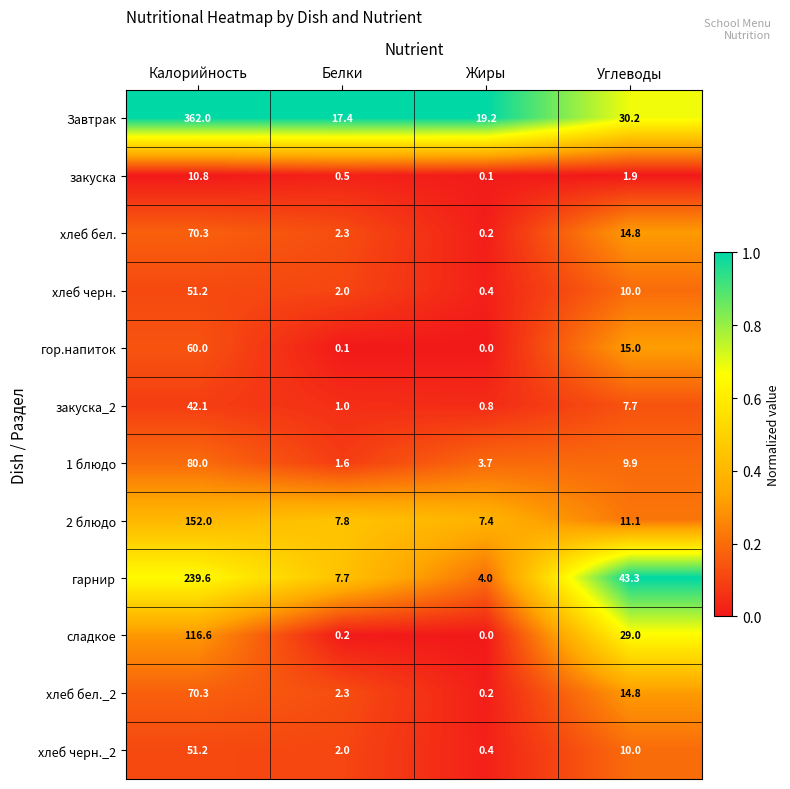

Count the number of data series in this chart.

12